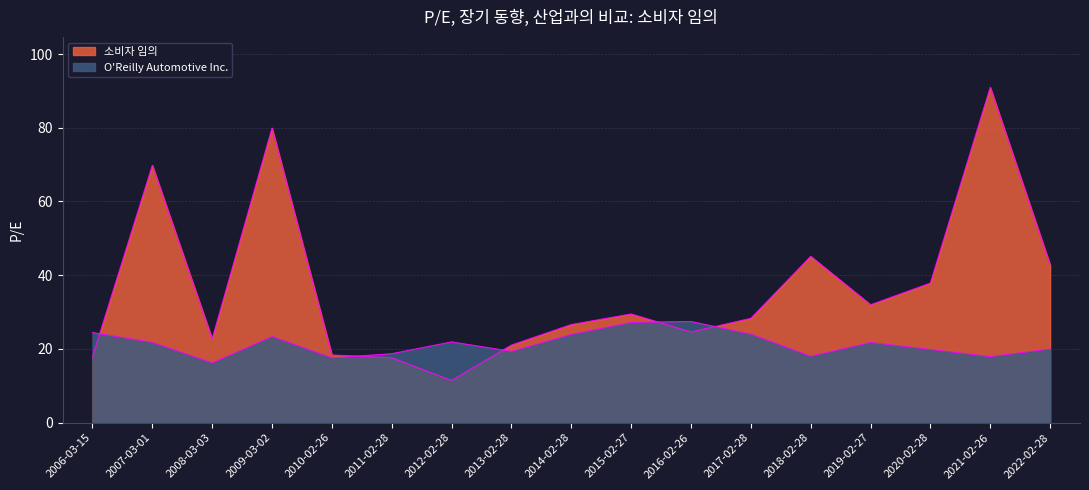

How many interior local valleys does the 소비자 임의 series have?

4